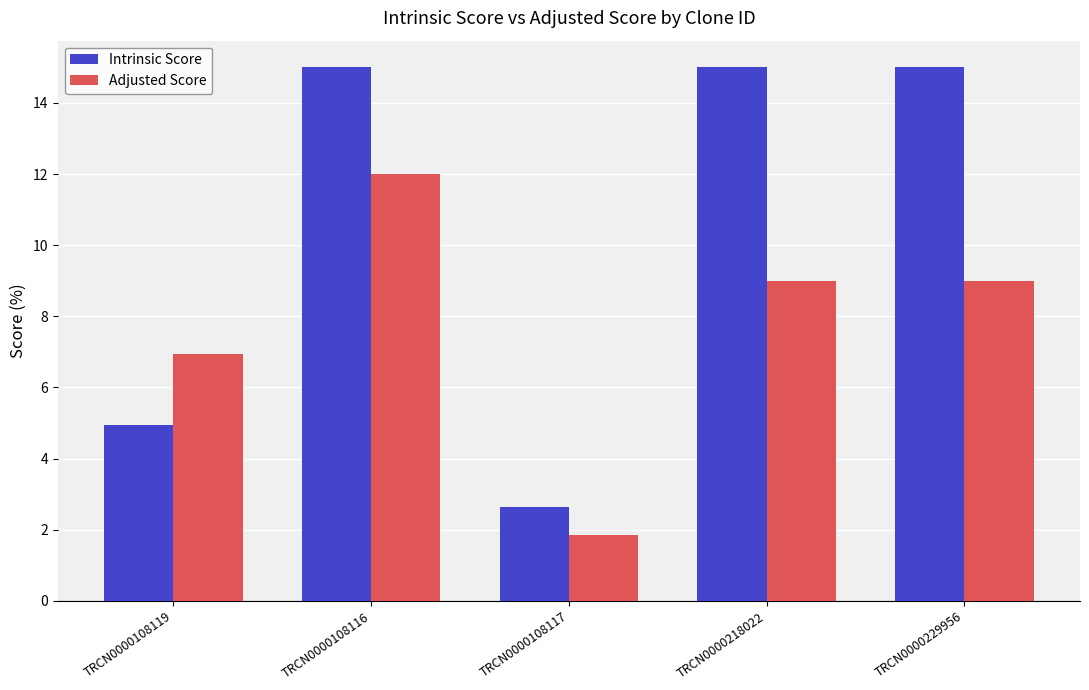

Reading left to right, what are all the values shown in this chart?

Intrinsic Score: 5.0	15.0	2.6	15.0	15.0
Adjusted Score: 6.9	12.0	1.8	9.0	9.0